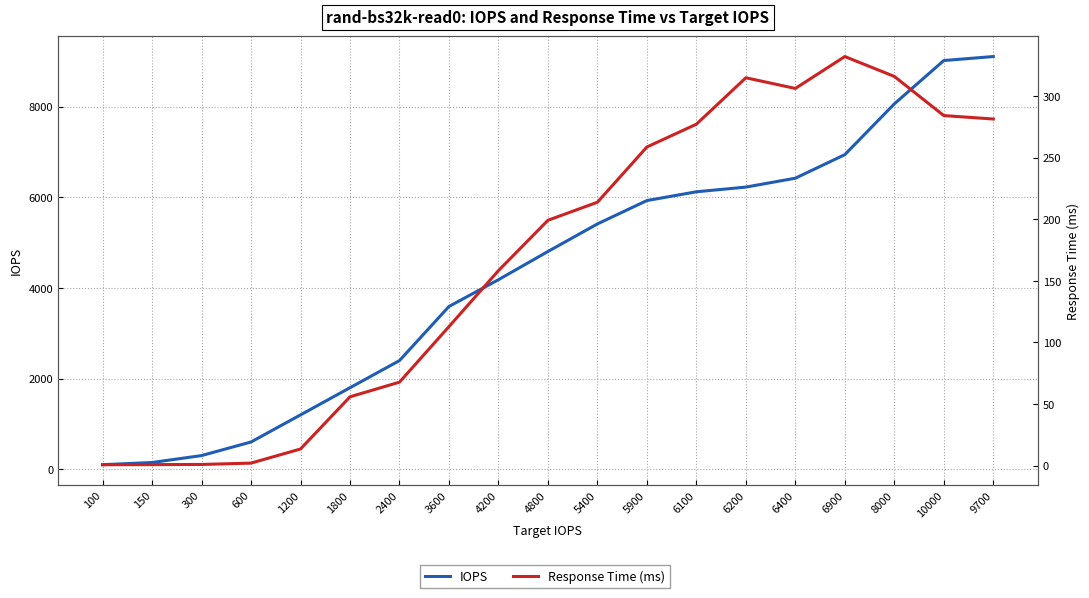

Is this an area chart (filled region under the line)?

No